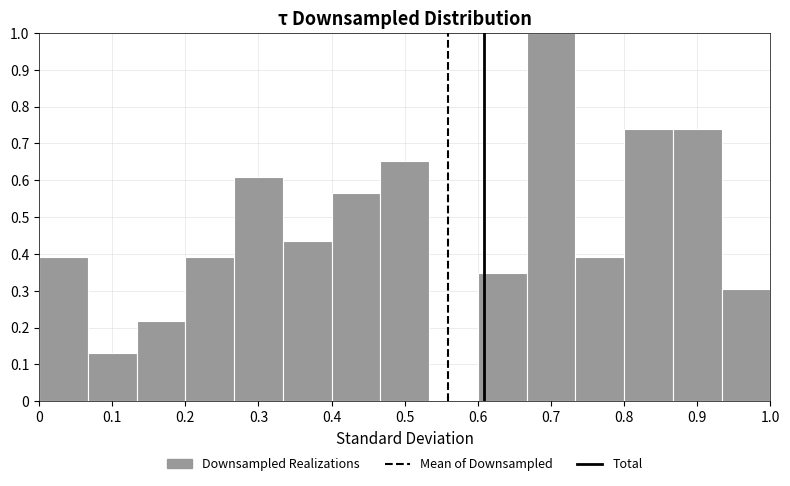

What is the height of the bar covering 0.67 to 0.73 on the x-axis? Neither the bar edges nor the heights are printed on the chart, so give them approximately, as read against the axes.

1.00